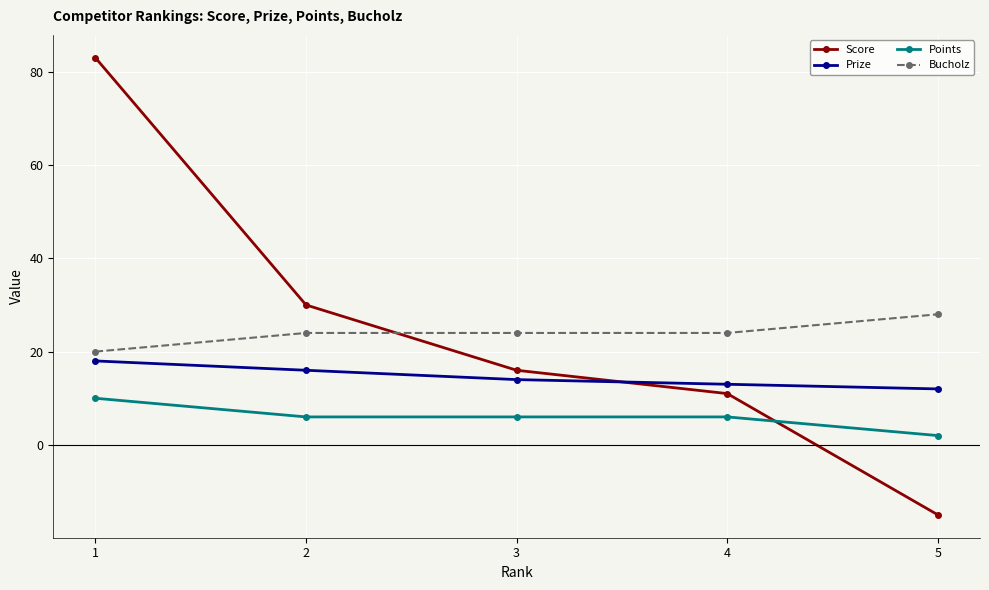

Is the value of Bucholz at 2 greater than the value of Score at 5?

Yes